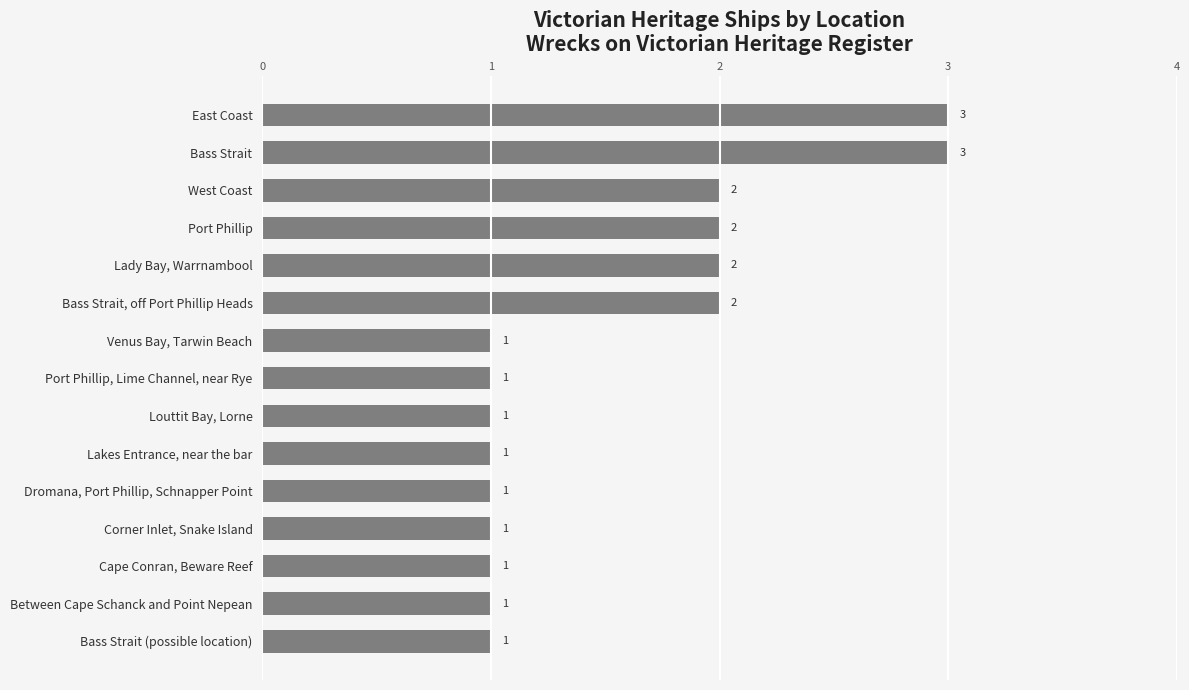

What is the label of the 1st bar from the bottom?

Bass Strait (possible location)